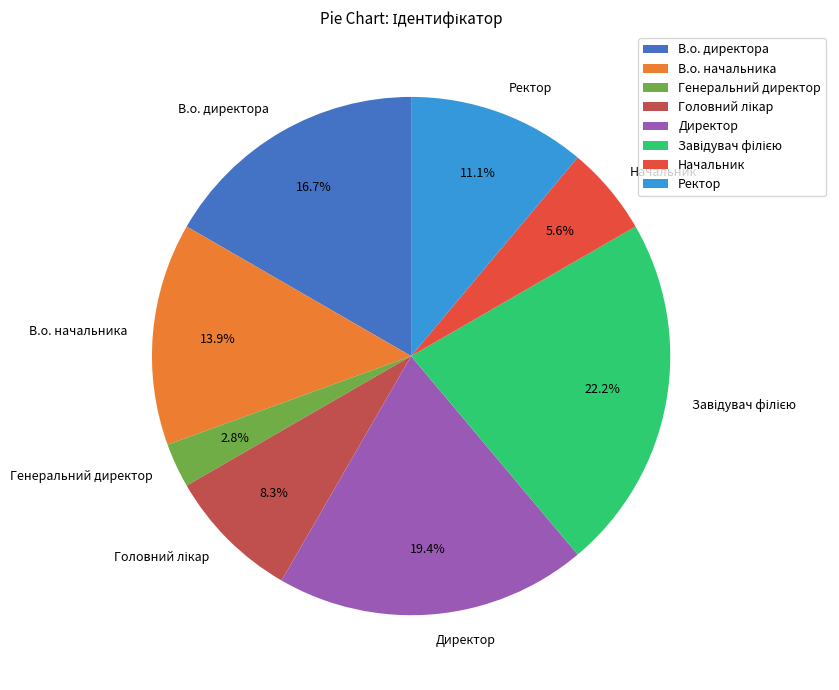

Is it true that Директор is 19% of the pie?

True